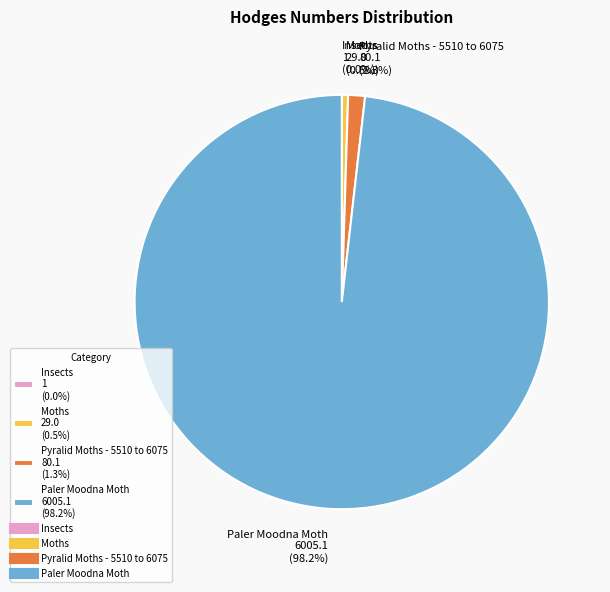

What is the largest slice in the pie chart?

Paler Moodna Moth